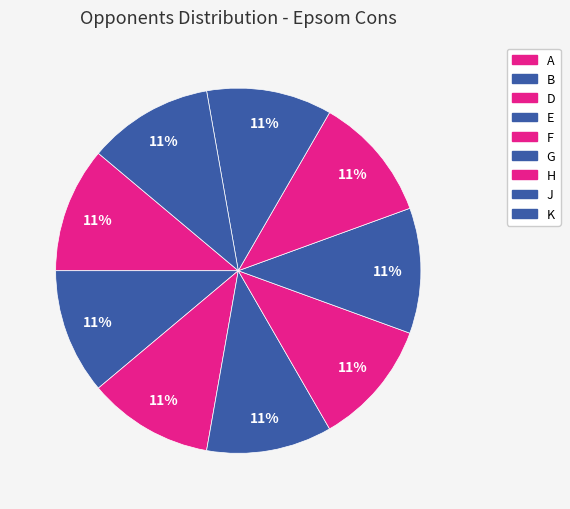

Approximately how many times larger is the value at B compared to J?

1.0